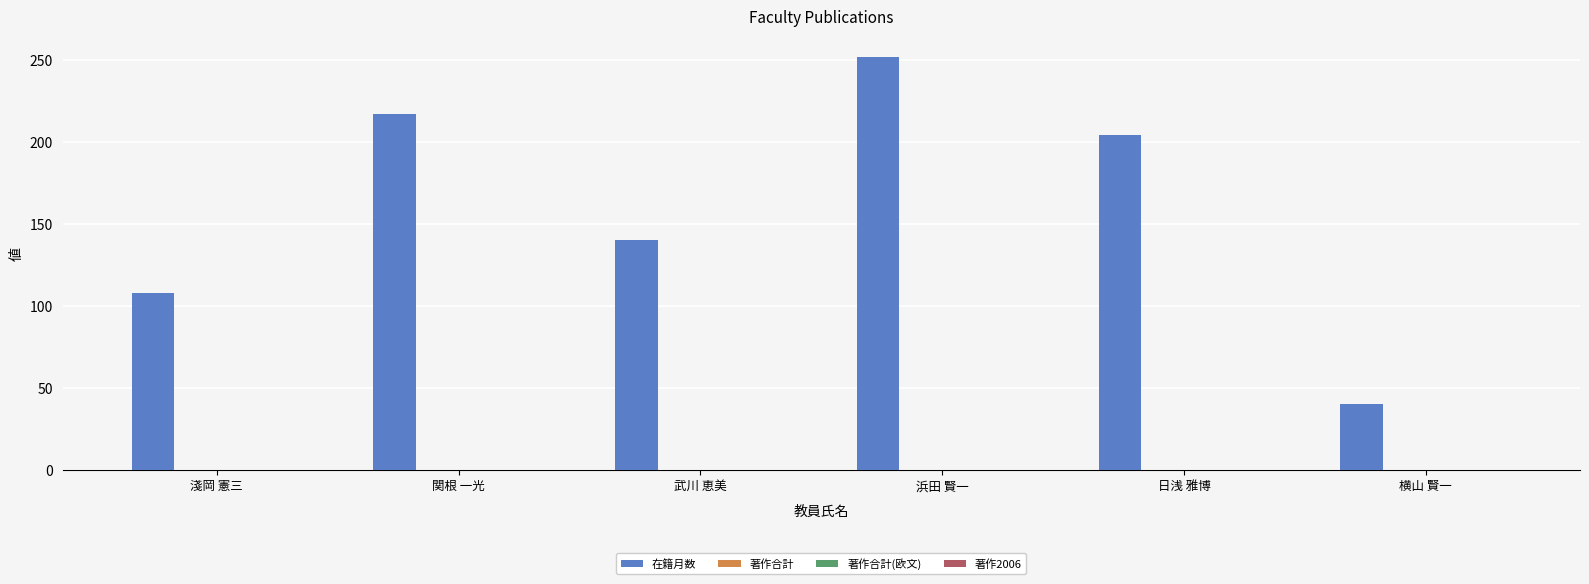

What is the smallest value displayed?

40